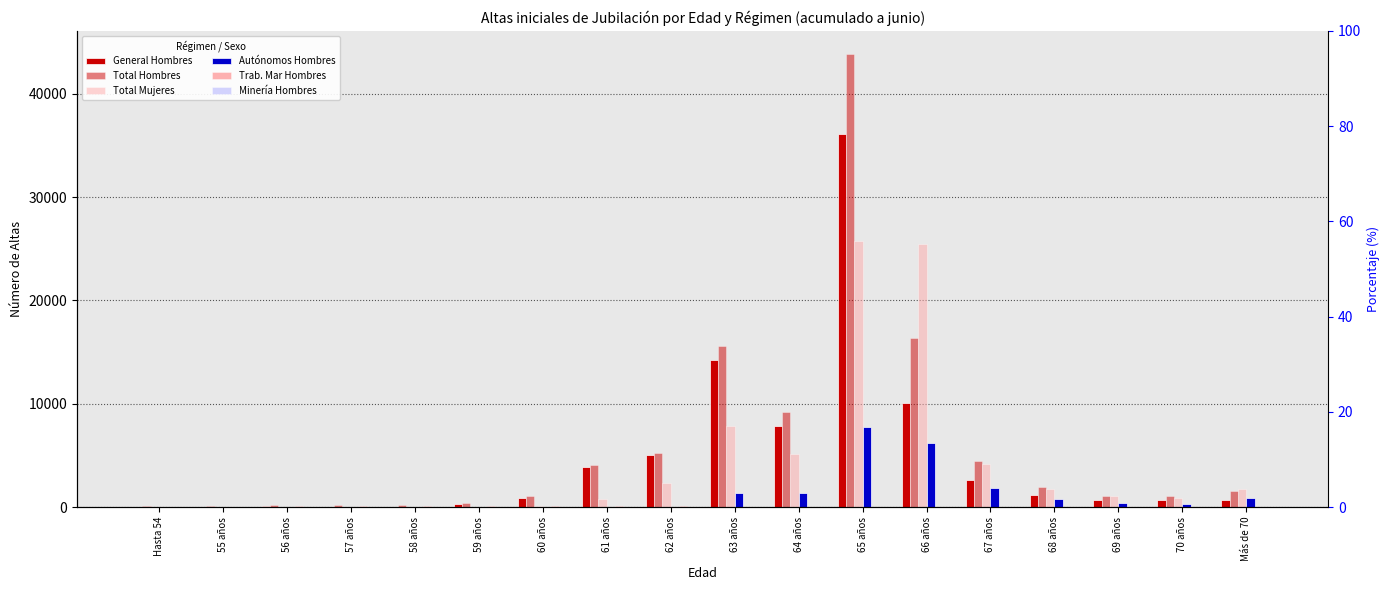

What is the label of the 14th bar from the right?

58 años